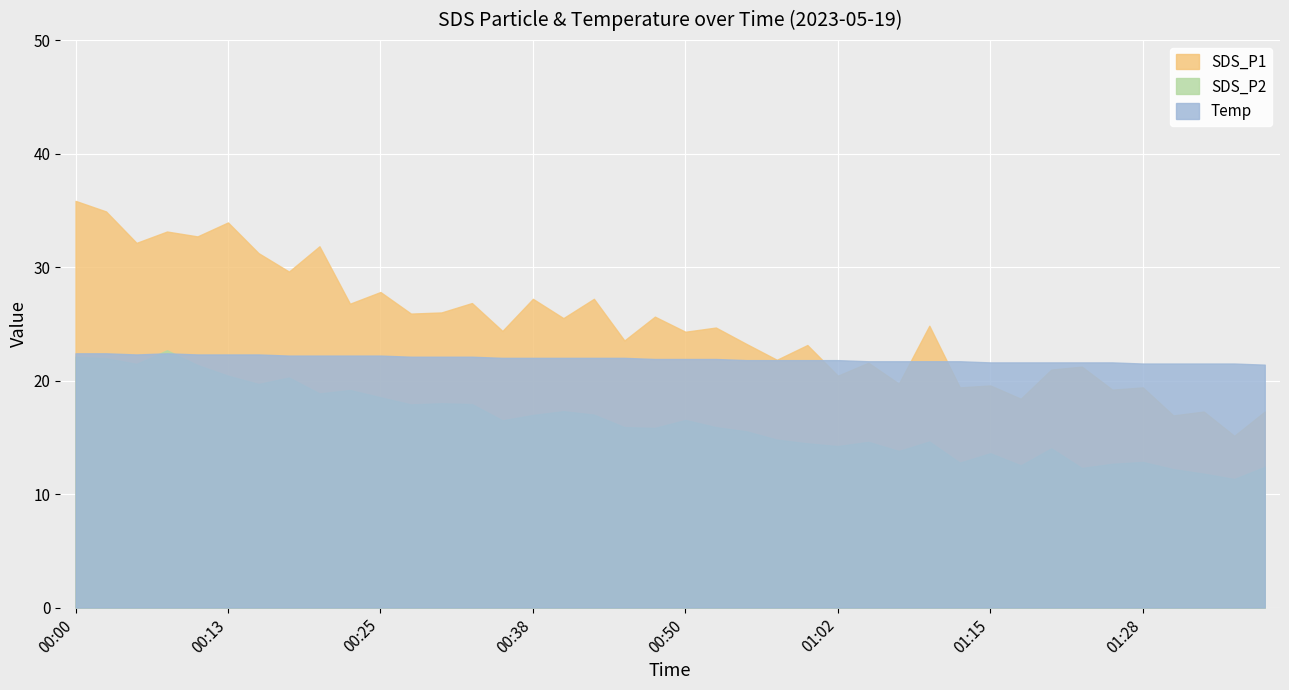

True or false: SDS_P2 and SDS_P1 cross at least once.

False